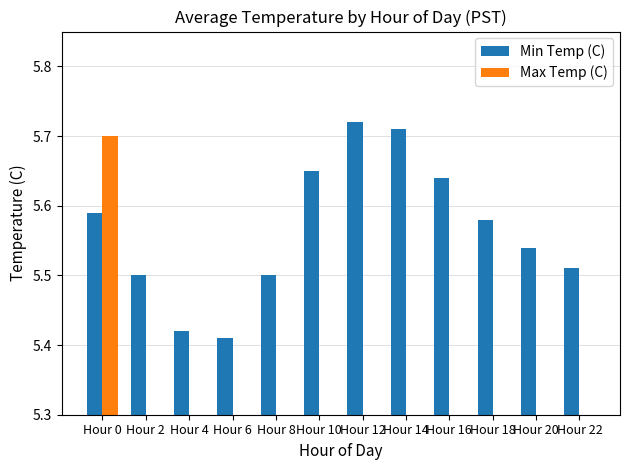

At which category is the sum across all series the highest?

Hour 0